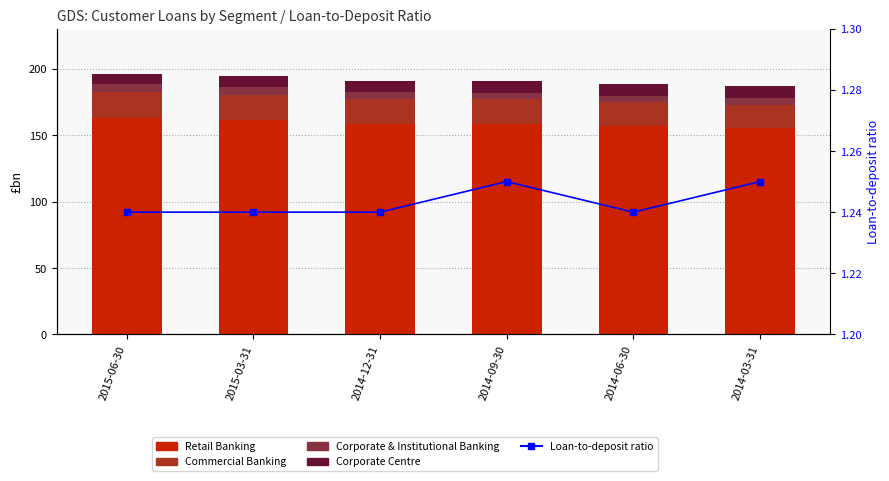

What is the difference between the highest and lowest values at 2014-06-30?

155.4